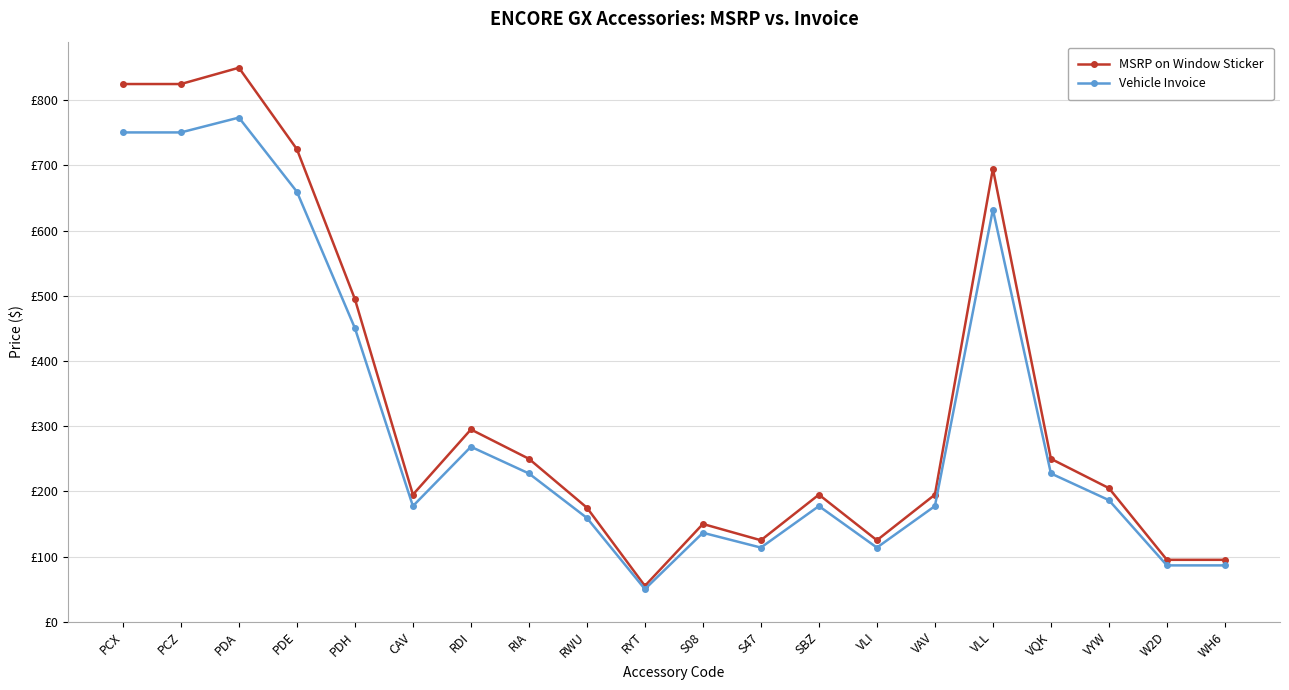

Which category has the lowest value across all series?

RYT